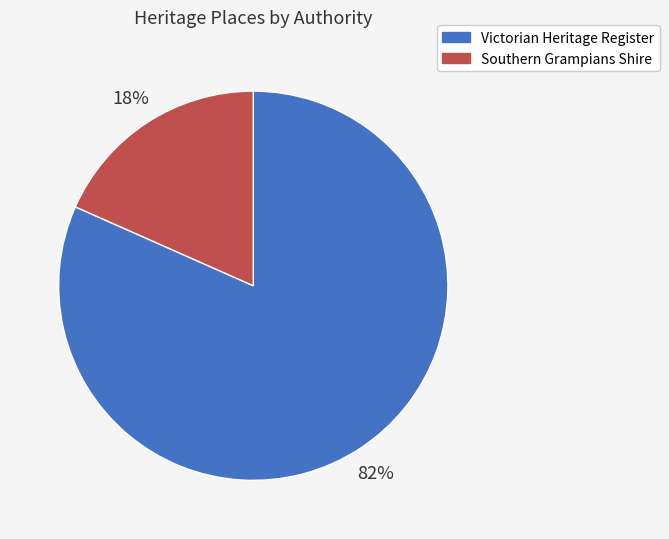

Is there any slice that represents more than half of the pie?

Yes